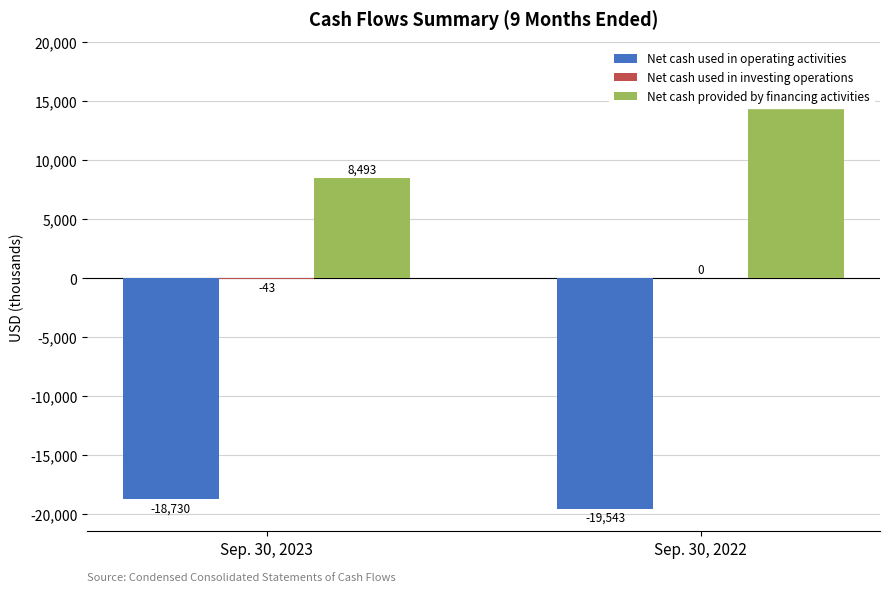

What is the difference between the highest and lowest values at Sep. 30, 2023?

27223